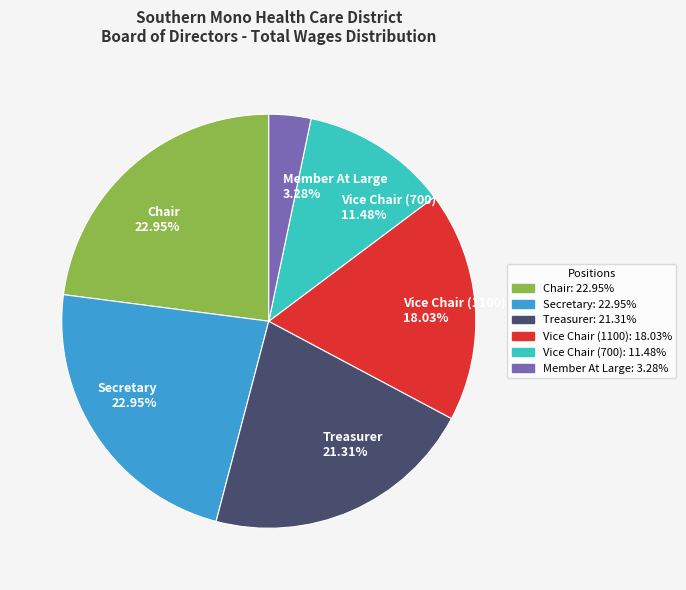

Is it true that Secretary is 23% of the pie?

True